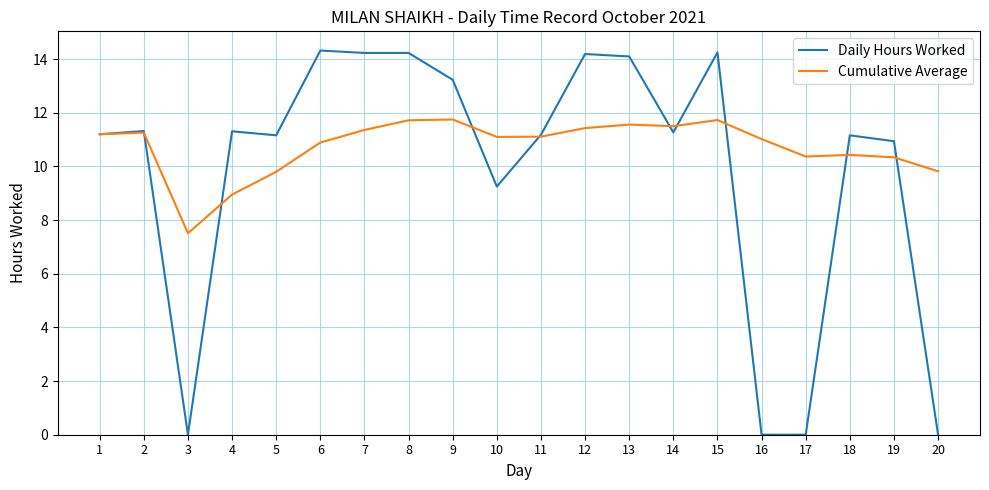

Where is Daily Hours Worked nearest to the value 7?

10